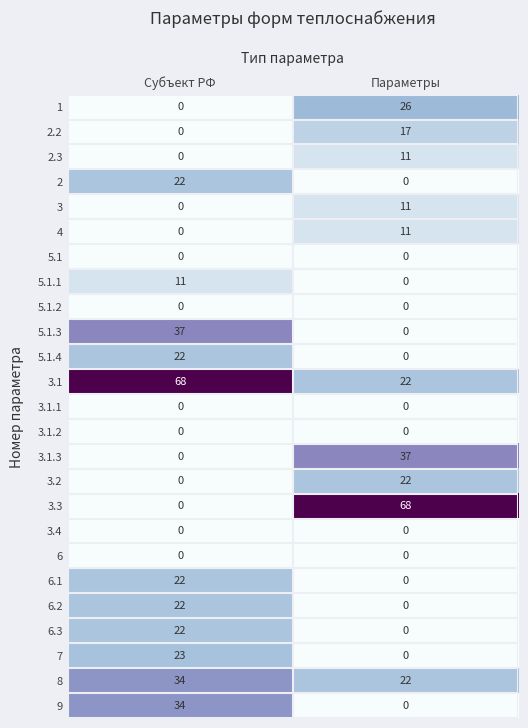

What is the difference between the highest and lowest values at Параметры?

68